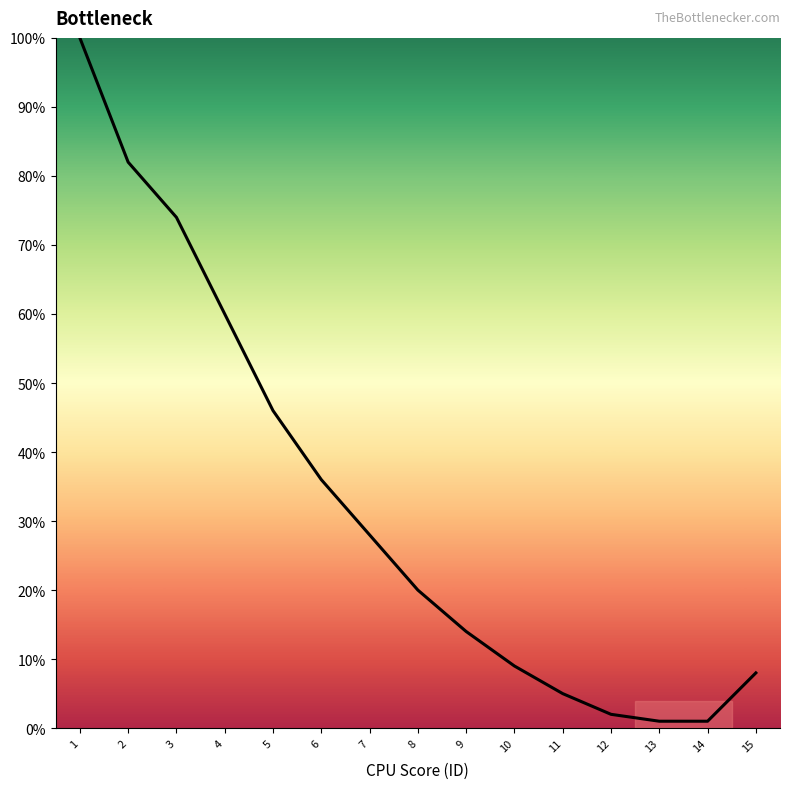

The chart shows a value of 2 at 12. True or false?

True